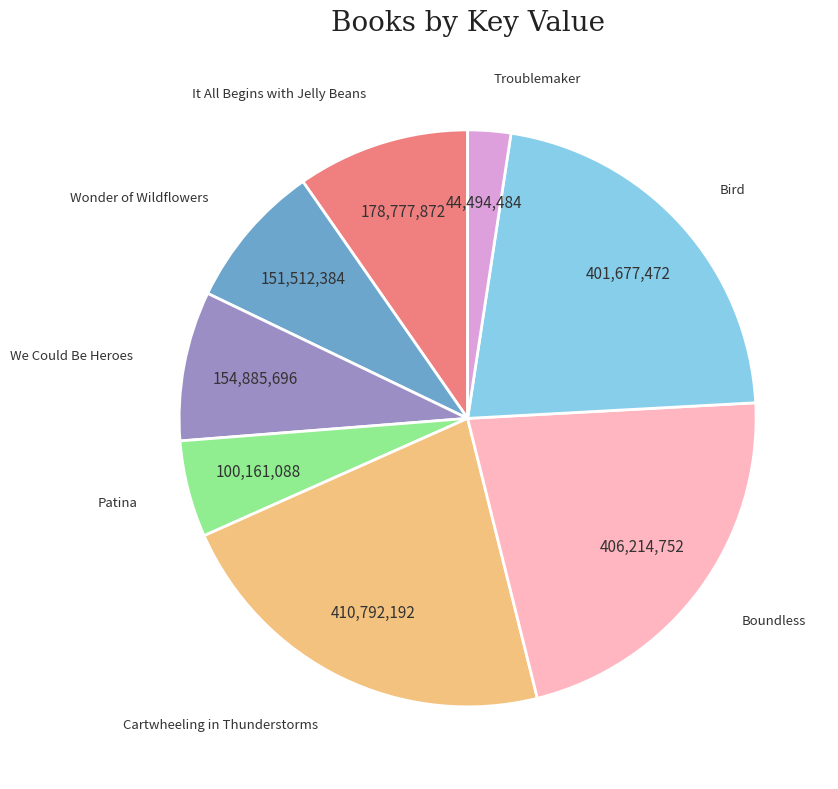

Approximately how many times larger is the value at Wonder of Wildflowers compared to Troublemaker?

3.4